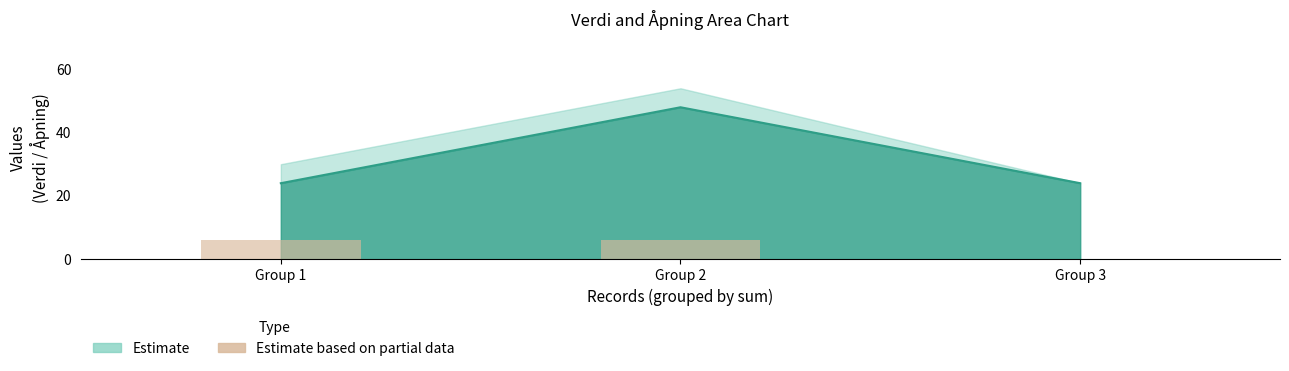

Between Group 2 and Group 1, which is larger?

Group 2